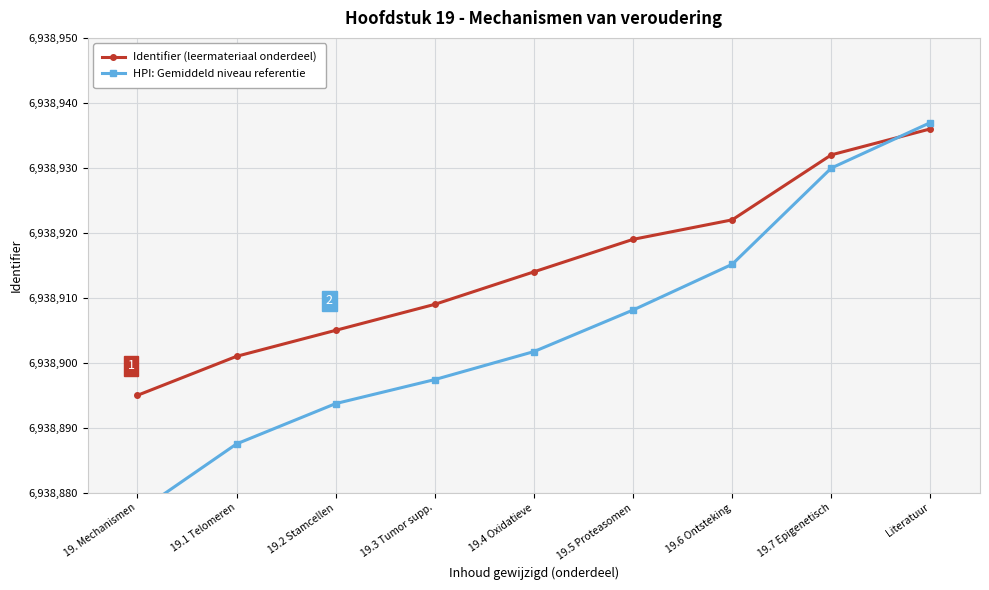

How many categories are shown in the chart?

9